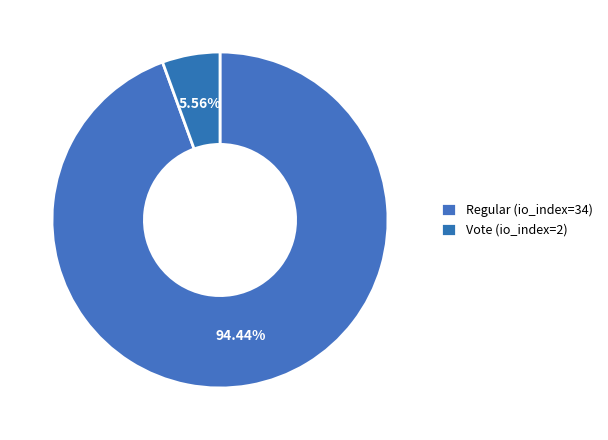

Between Vote (io_index=2) and Regular (io_index=34), which is larger?

Regular (io_index=34)